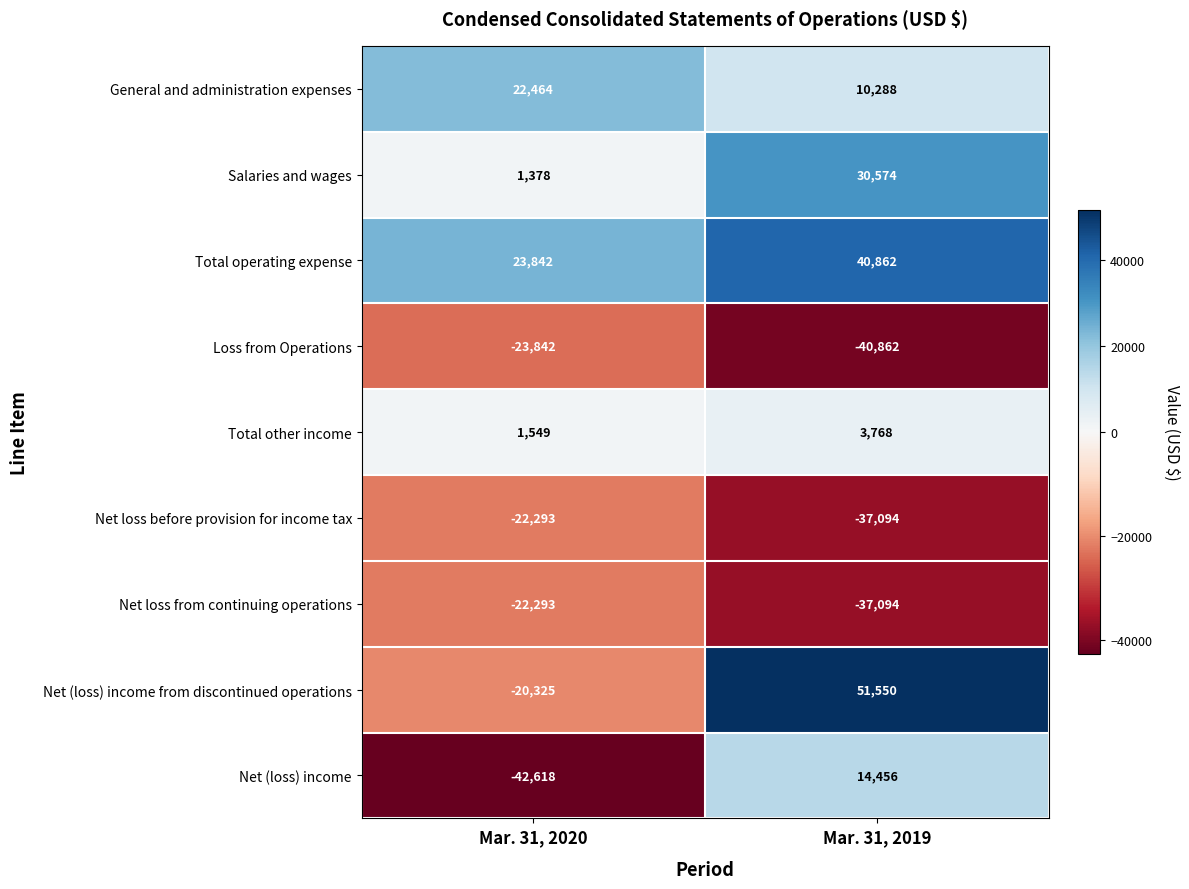

Between Mar. 31, 2020 and Mar. 31, 2019, which series saw the biggest shift?

Net (loss) income from discontinued operations